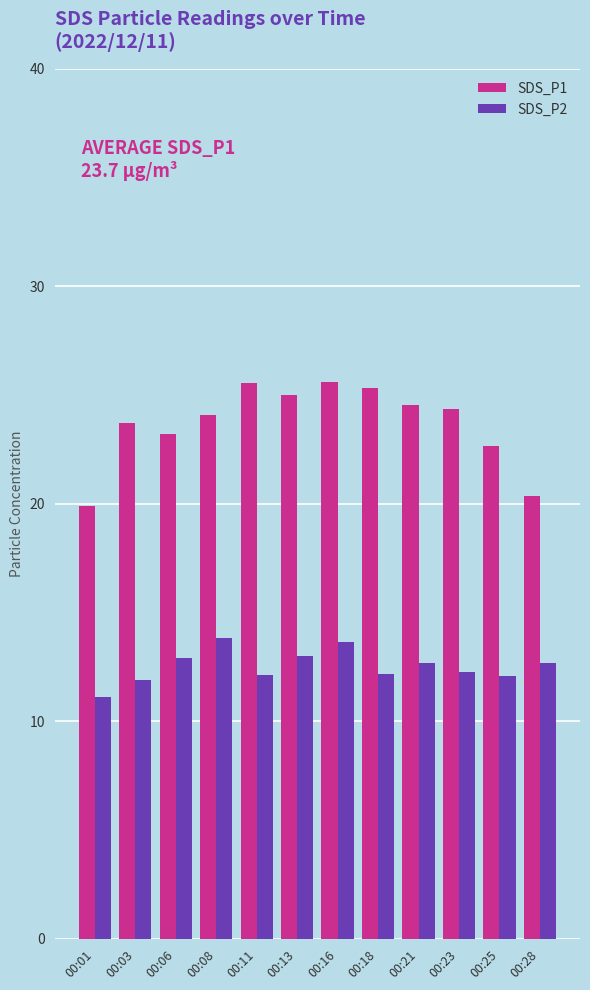

What is the sum of all SDS_P1 values?

284.4